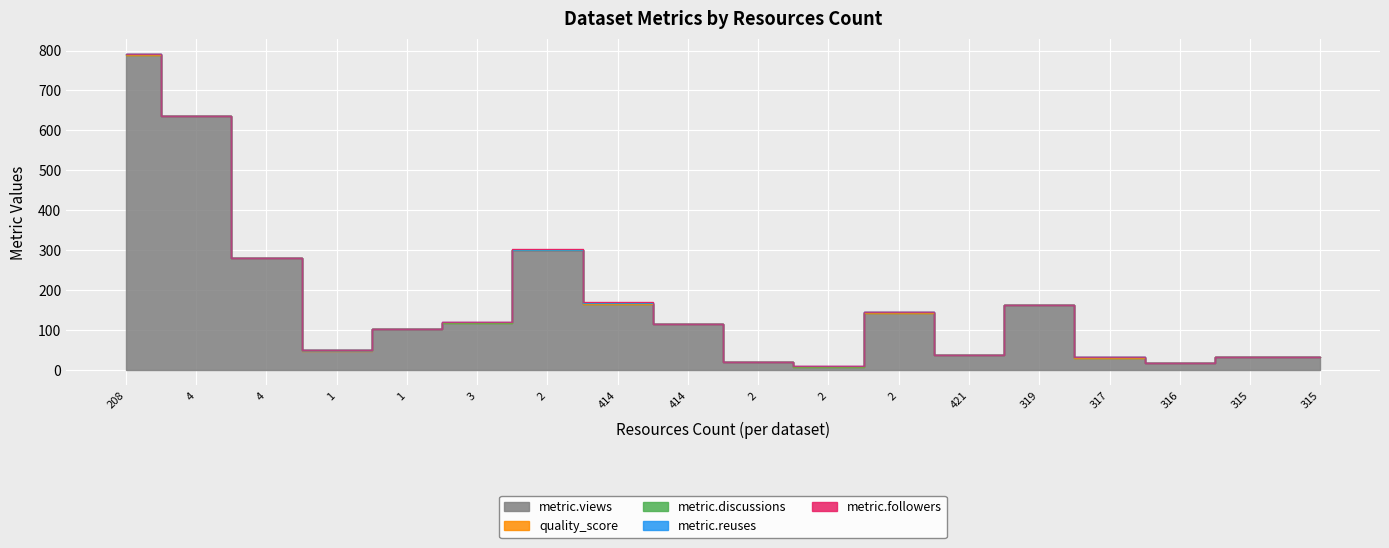

True or false: metric.discussions and metric.reuses intersect in this chart.

False